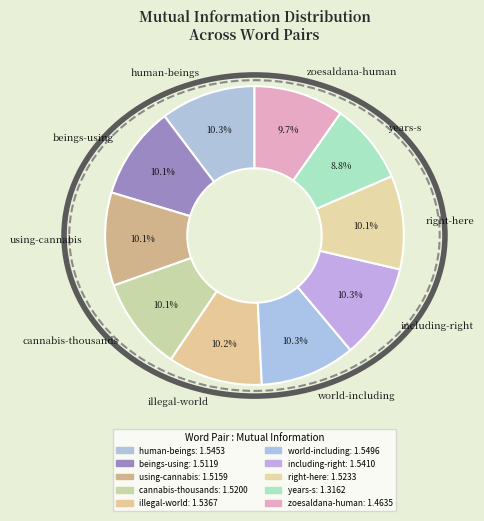

What percentage is NOT represented by world-including?

89.7%